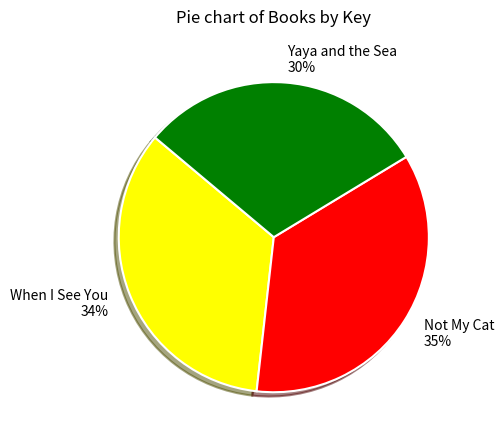

The When I See You slice represents 34% of the pie. True or false?

True